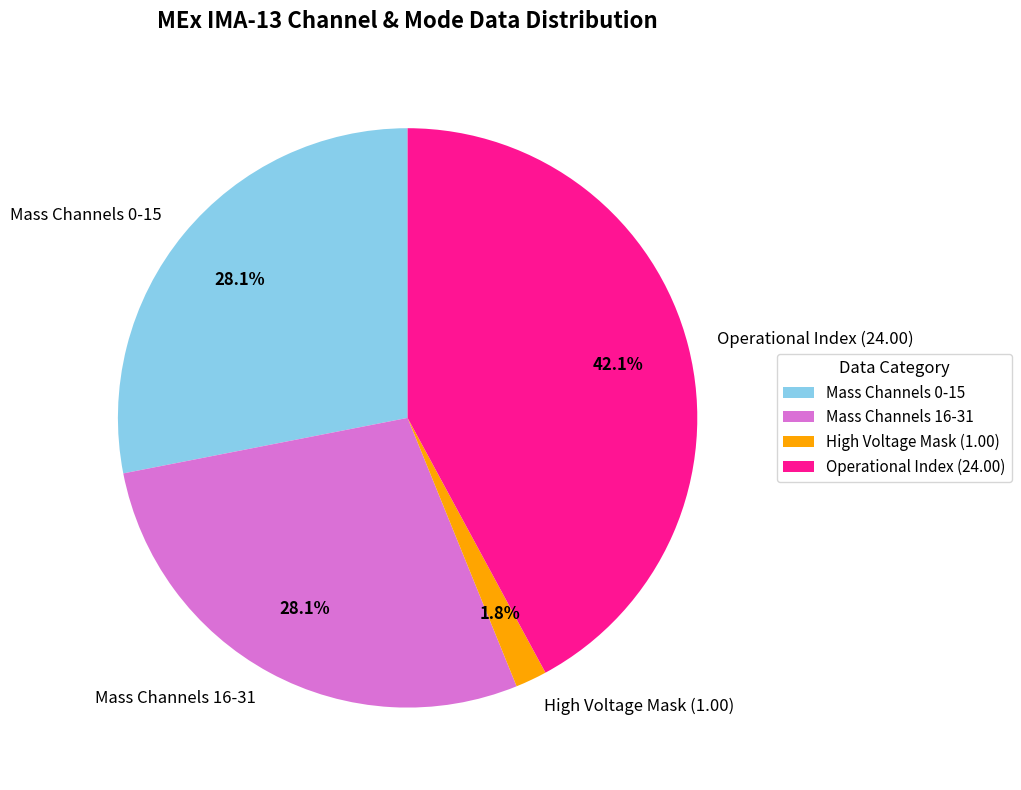

Does Mass Channels 0-15 represent more than half of the total?

No